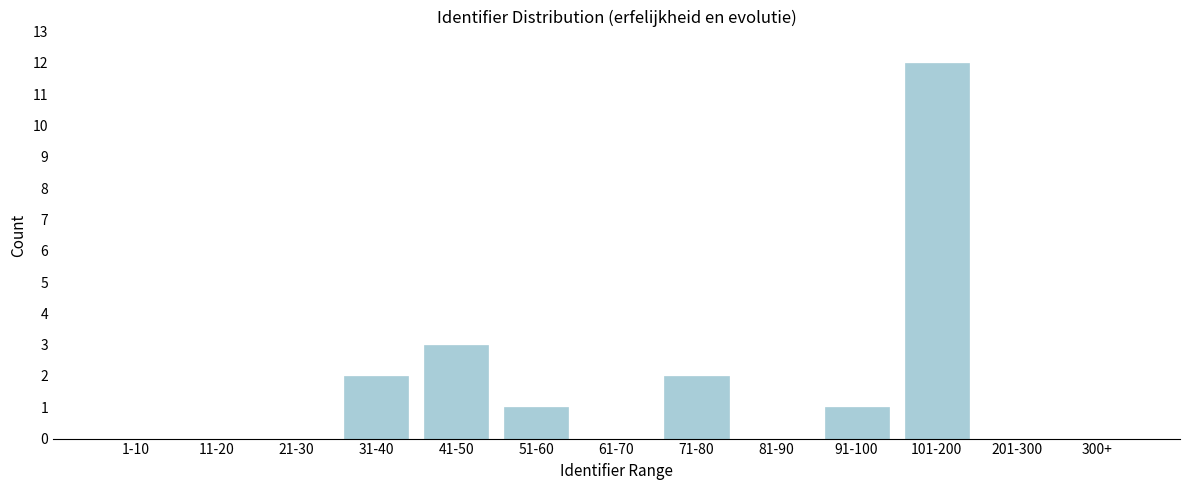

Reading left to right, extract all data points from this chart.

1-10=0	11-20=0	21-30=0	31-40=2	41-50=3	51-60=1	61-70=0	71-80=2	81-90=0	91-100=1	101-200=12	201-300=0	300+=0